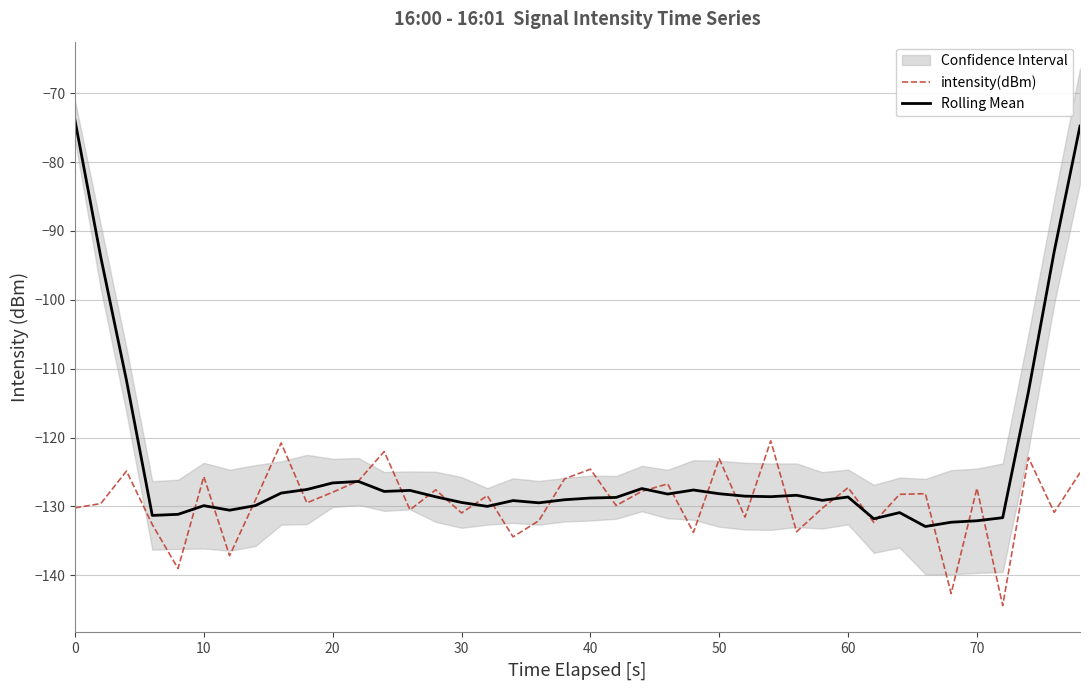

What is the highest value of the Rolling Mean series?

-73.9